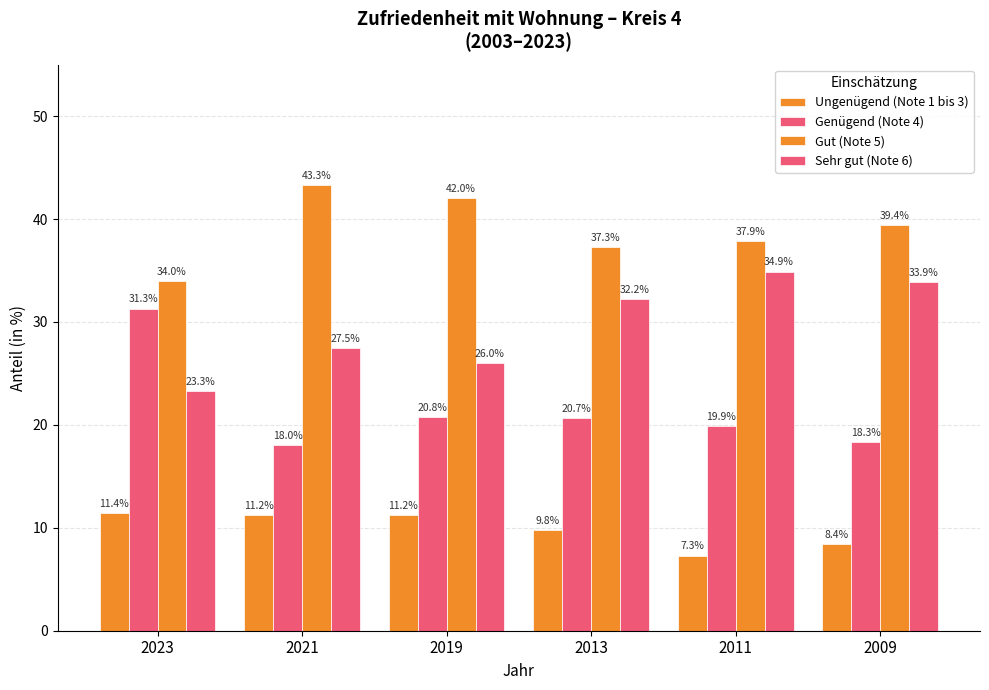

What is the sum of all Sehr gut (Note 6) values?

177.8